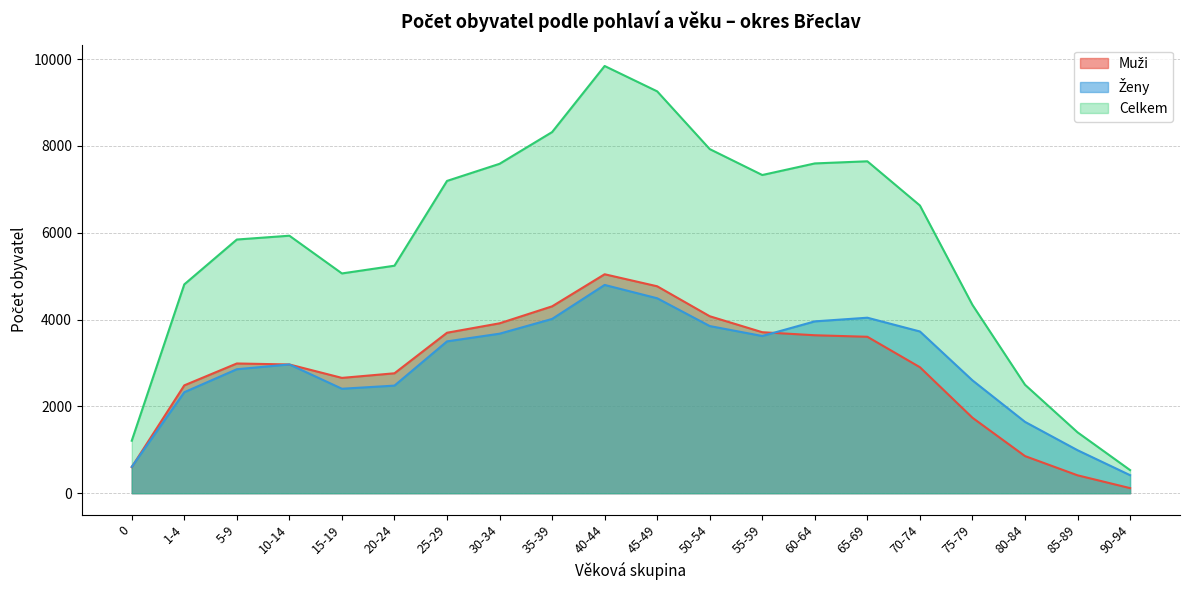

Which series has the widest spread of values?

Celkem